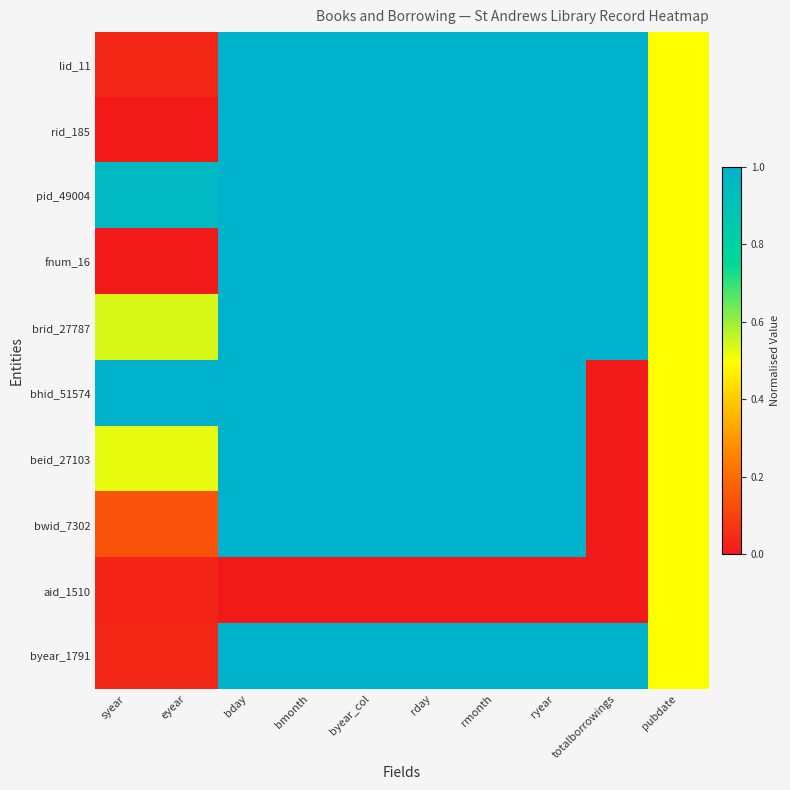

At which category is the sum across all series the highest?

bday